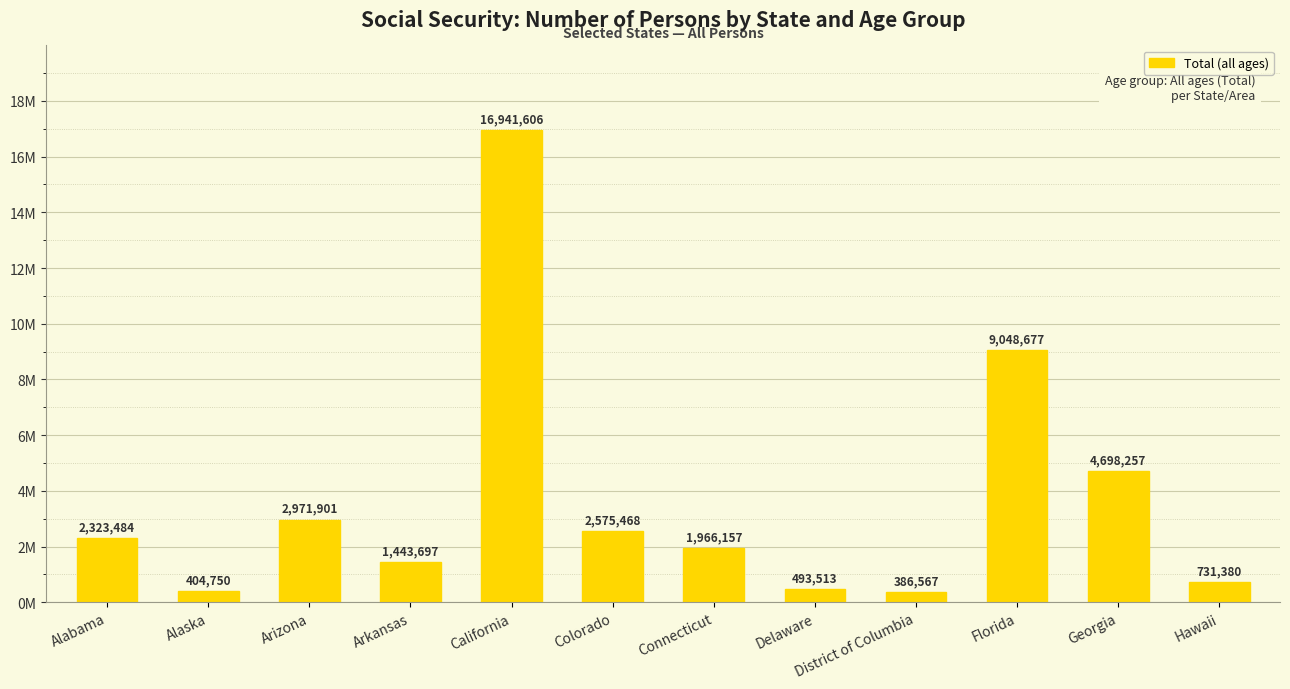

Are the bars horizontal?

No